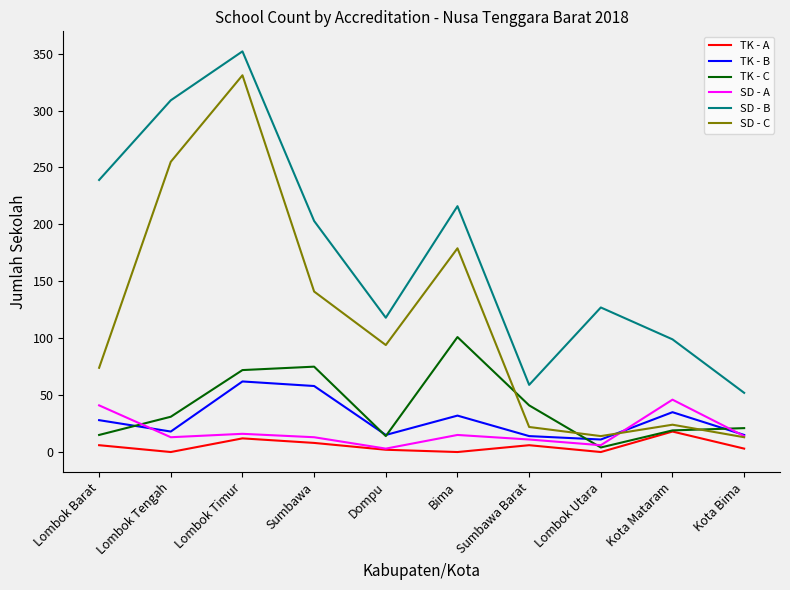

What value does the SD - B series have at Bima?

216